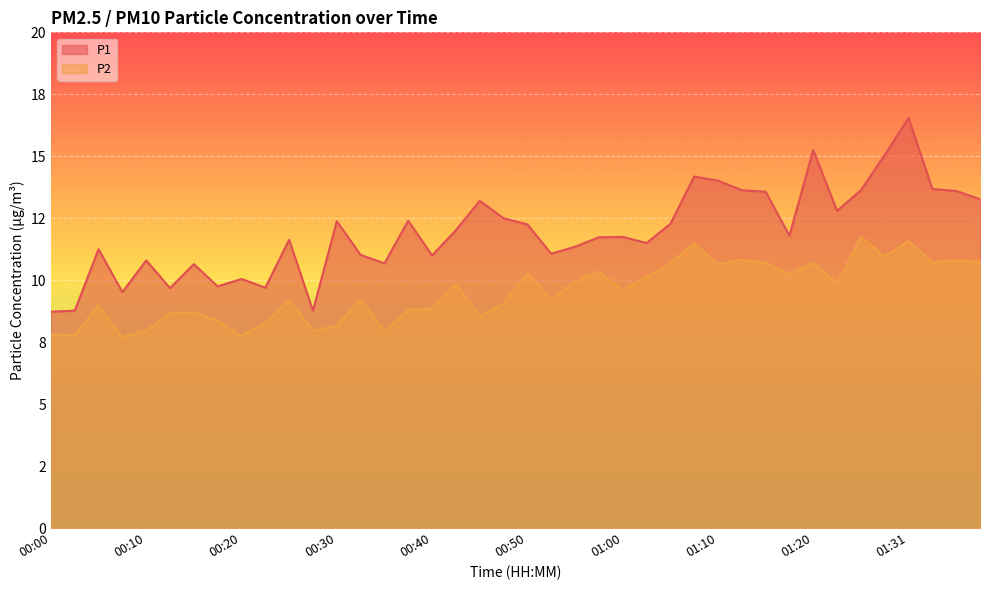

Reading left to right, transcribe all the data shown in this chart.

P1: 00:00=8.7	00:02=8.8	00:05=11.2	00:07=9.5	00:10=10.8	00:12=9.7	00:15=10.7	00:17=9.8	00:20=10.1	00:22=9.7	00:25=11.6	00:27=8.8	00:30=12.4	00:32=11.0	00:35=10.7	00:37=12.4	00:40=11.0	00:42=12.0	00:45=13.2	00:47=12.5	00:50=12.2	00:52=11.1	00:55=11.3	00:57=11.7	01:00=11.8	01:02=11.5	01:05=12.3	01:07=14.2	01:10=14.0	01:12=13.6	01:15=13.6	01:17=11.8	01:20=15.2	01:23=12.8	01:26=13.6	01:28=15.1	01:31=16.6	01:34=13.7	01:36=13.6	01:39=13.3
P2: 00:00=7.8	00:02=7.8	00:05=9.0	00:07=7.7	00:10=8.0	00:12=8.7	00:15=8.7	00:17=8.3	00:20=7.8	00:22=8.3	00:25=9.2	00:27=8.0	00:30=8.2	00:32=9.2	00:35=7.9	00:37=8.8	00:40=8.8	00:42=9.8	00:45=8.6	00:47=9.1	00:50=10.3	00:52=9.2	00:55=9.9	00:57=10.3	01:00=9.6	01:02=10.1	01:05=10.7	01:07=11.5	01:10=10.6	01:12=10.8	01:15=10.7	01:17=10.2	01:20=10.7	01:23=9.8	01:26=11.8	01:28=10.9	01:31=11.6	01:34=10.7	01:36=10.8	01:39=10.8